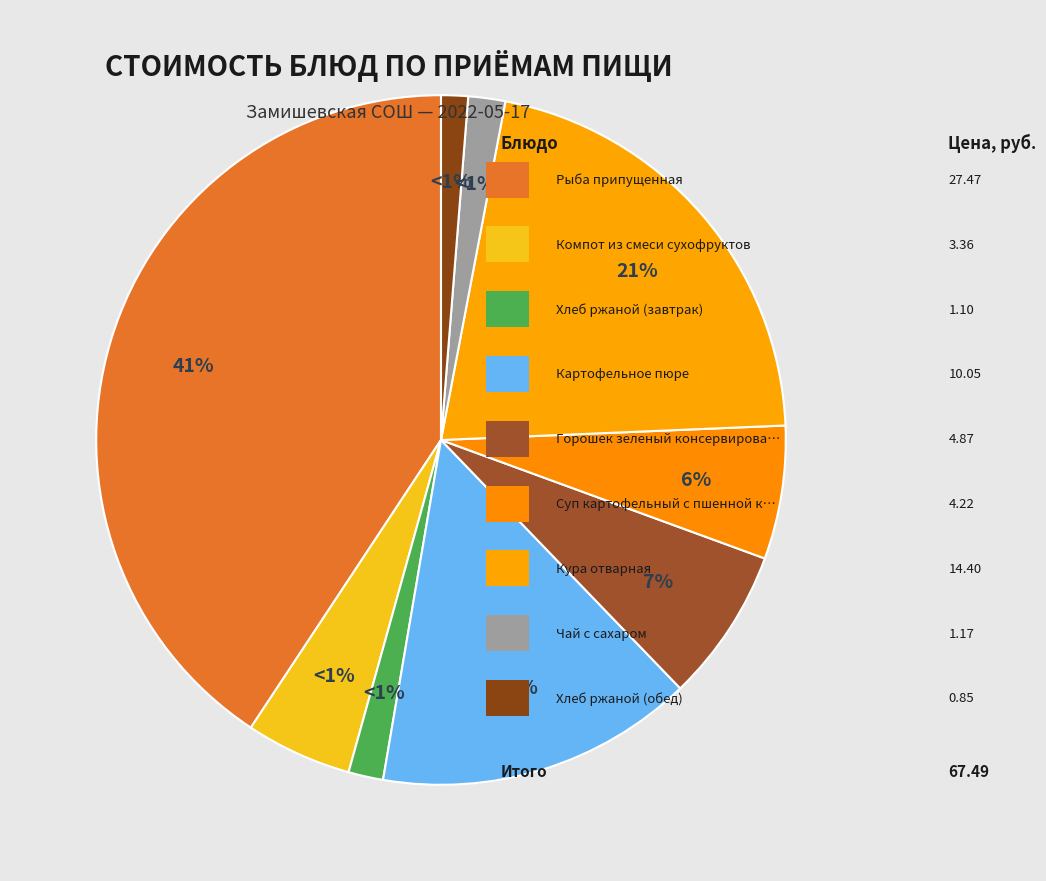

Count the number of slices in the pie.

9